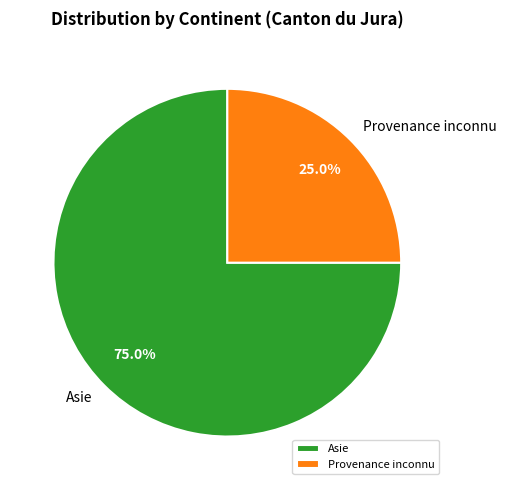

Rank the categories by value from lowest to highest.

Provenance inconnu, Asie